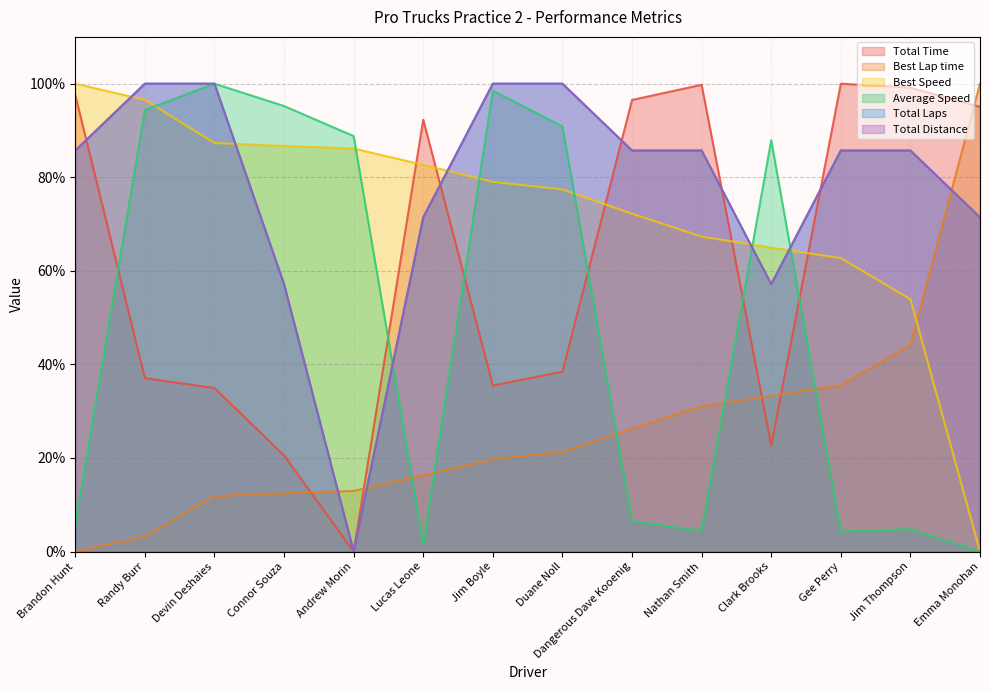

Is it true that Total Laps equals 57.1 at Clark Brooks?

True